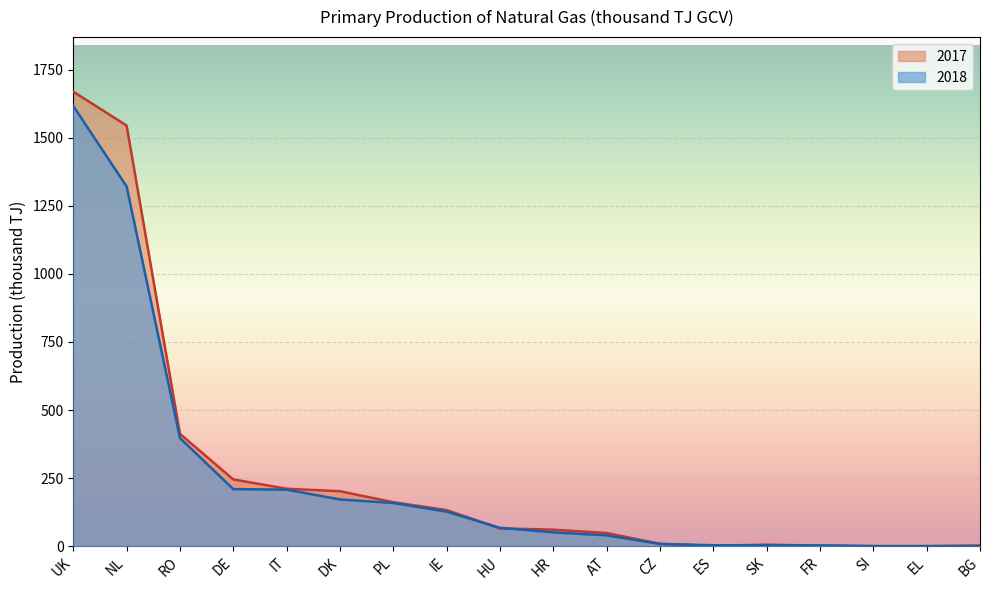

What is the average value of the 2017 series?

265.2